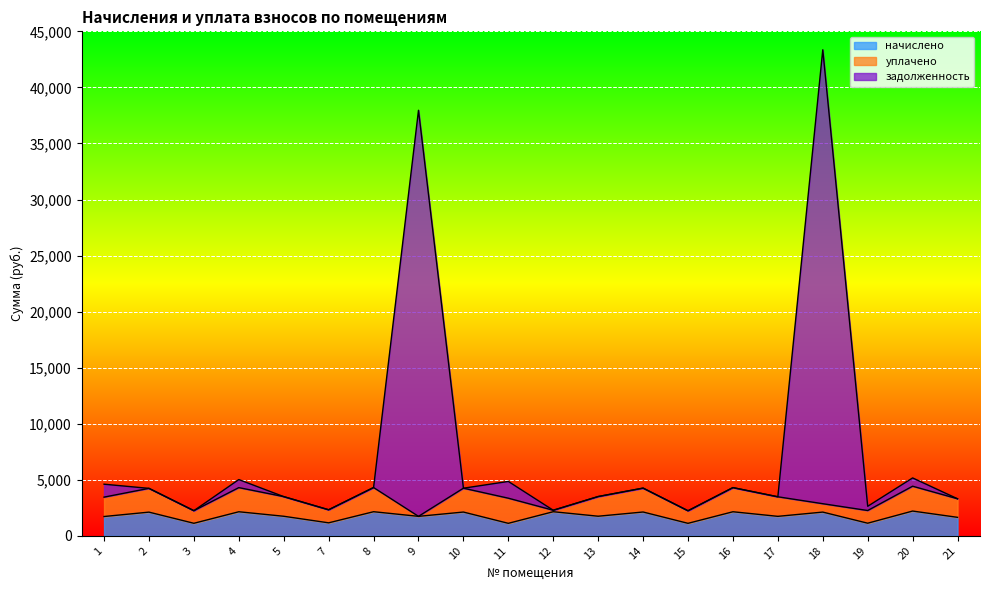

What is the lowest value of the начислено series?

1120.9